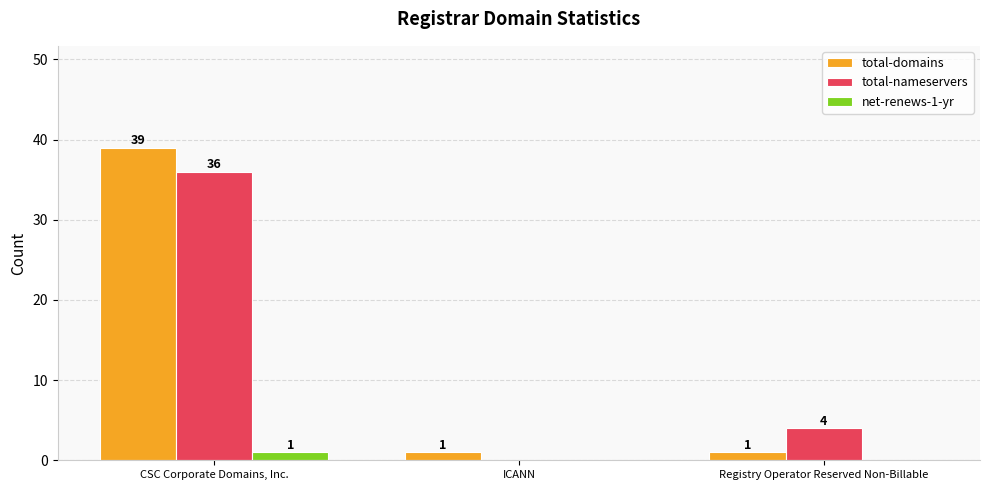

Which series has the largest total across all categories?

total-domains